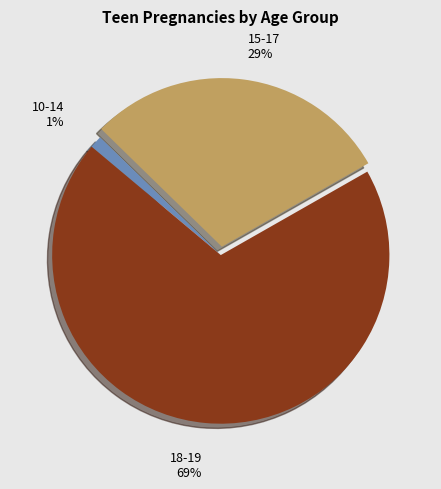

How many slices are in this pie chart?

3